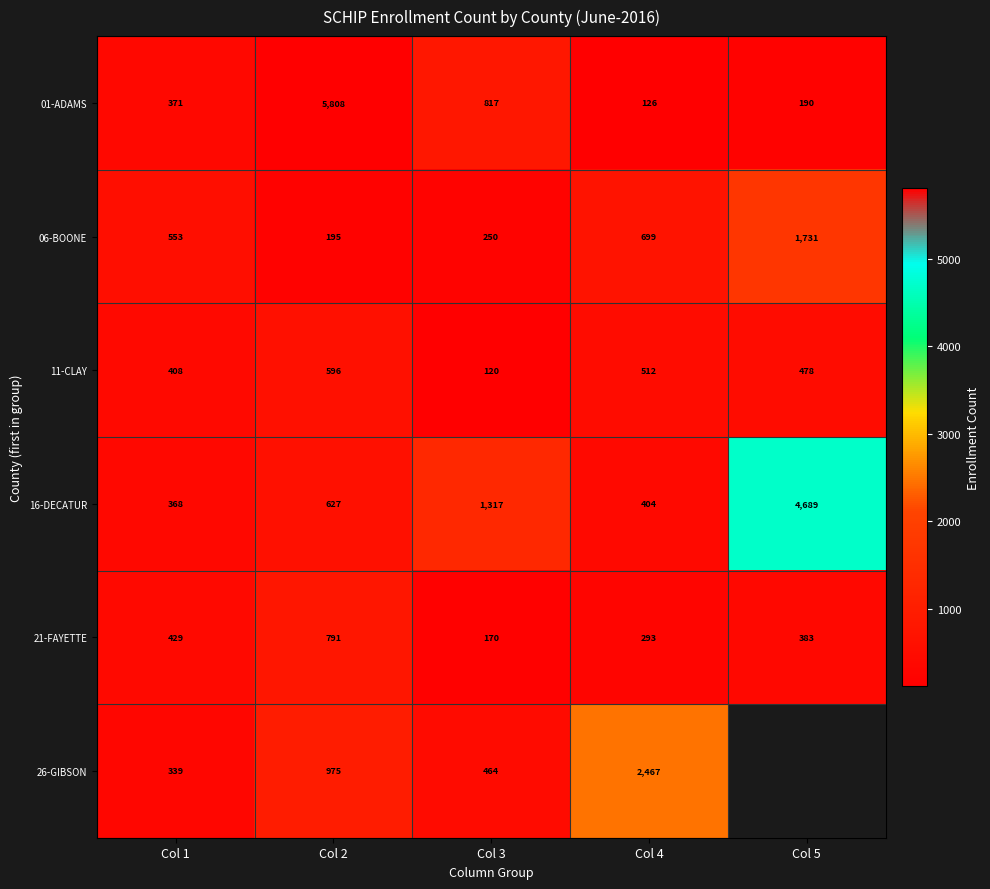

The 26-GIBSON series shows 230 at Col 1. True or false?

False